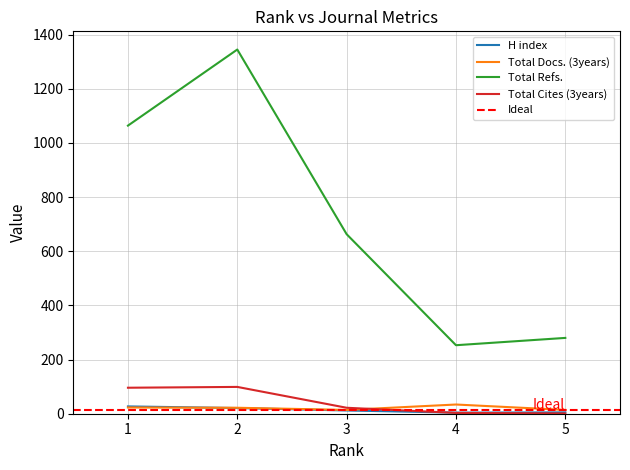

The Total Docs. (3years) series shows 14 at 5. True or false?

True